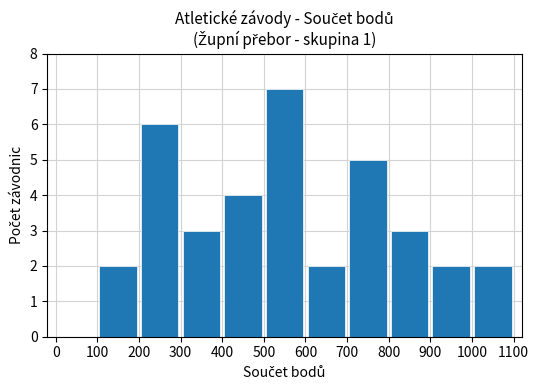

What is the sum of all values?

36